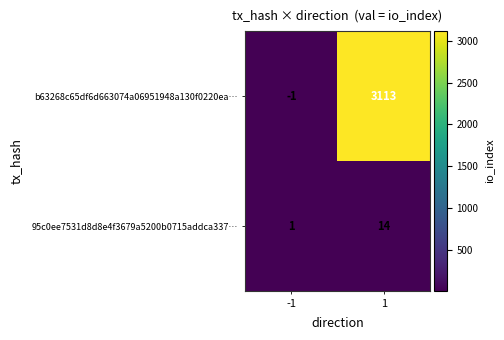

What is the difference between the highest and lowest values at 1?

3099